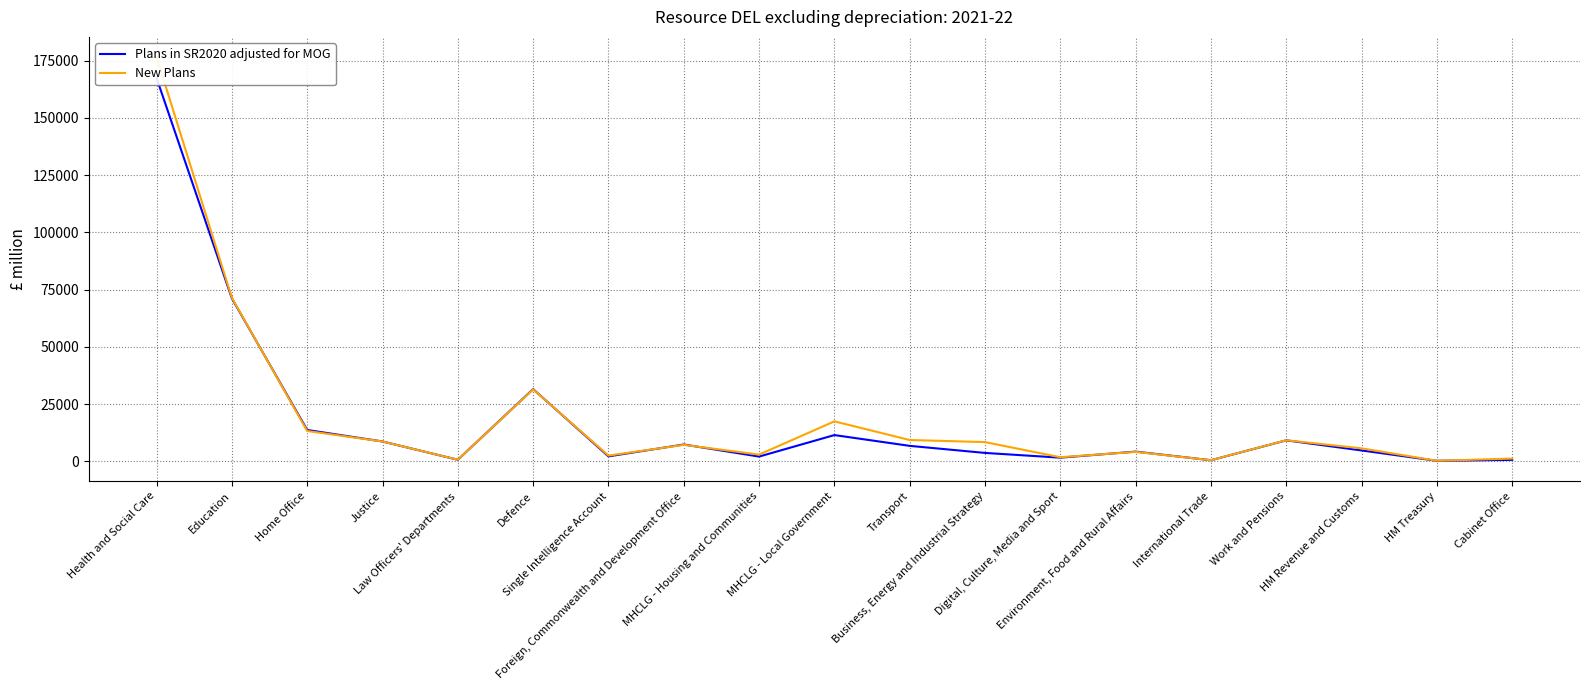

What is the sum of the Plans in SR2020 adjusted for MOG values at Single Intelligence Account and Foreign, Commonwealth and Development Office?

9557